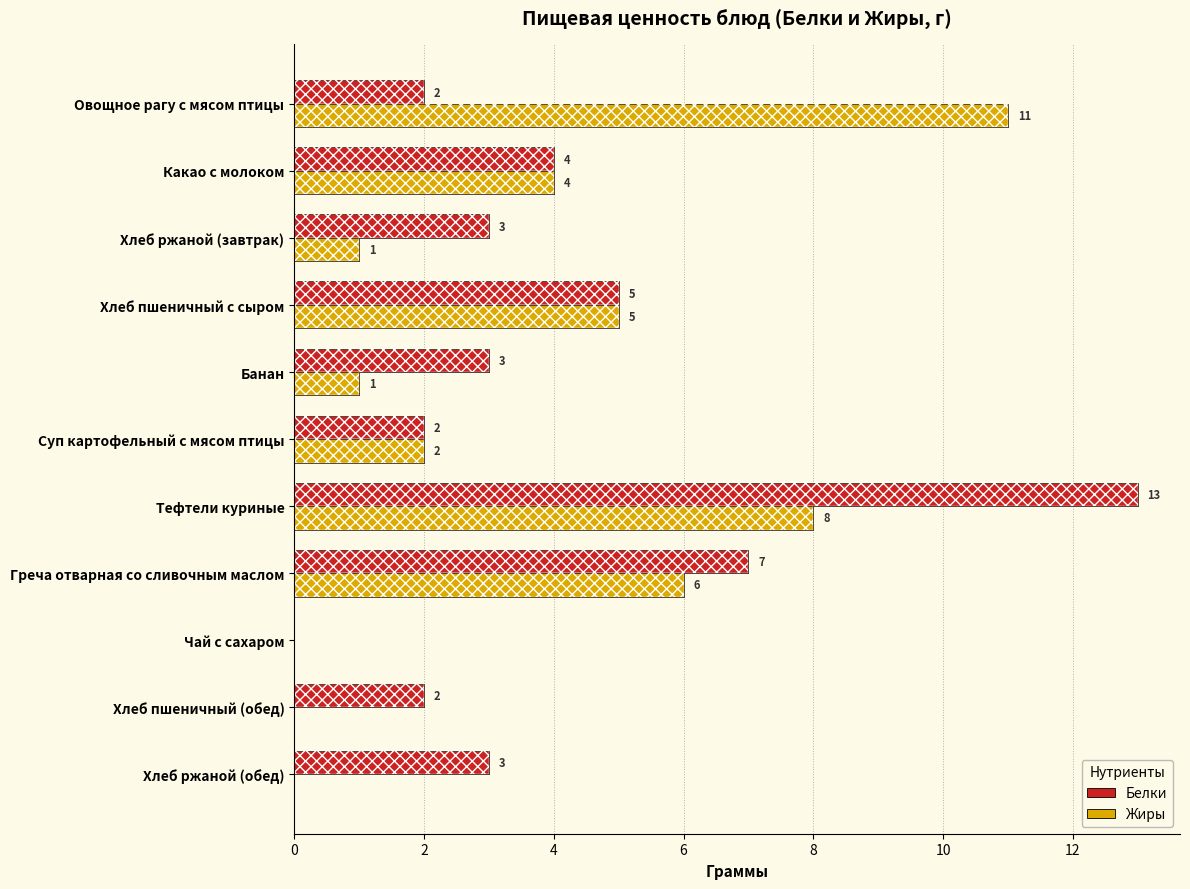

At Хлеб пшеничный с сыром, list the series in order from largest to smallest.

Белки, Жиры